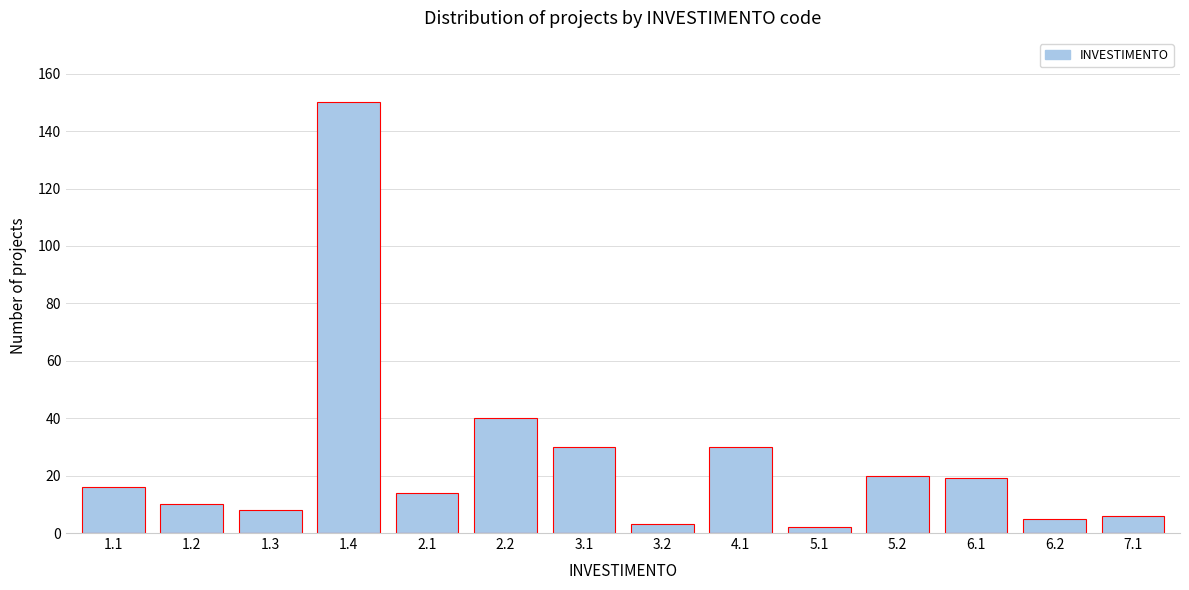

Reading left to right, what are all the values shown in this chart?

16	10	8	150	14	40	30	3	30	2	20	19	5	6